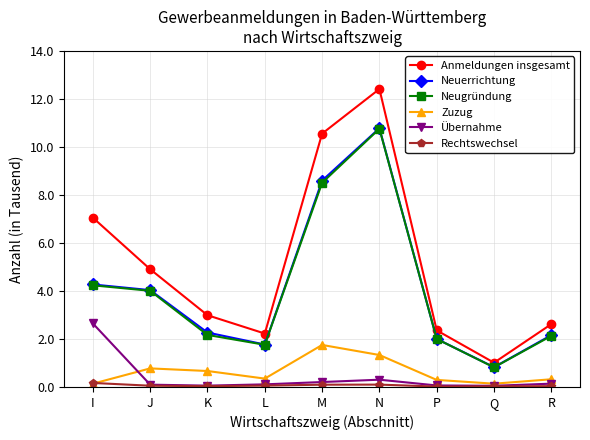

Does the chart have visible grid lines?

Yes